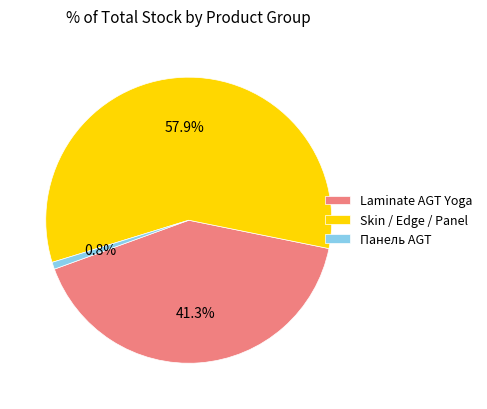

Is there any slice that represents more than half of the pie?

Yes